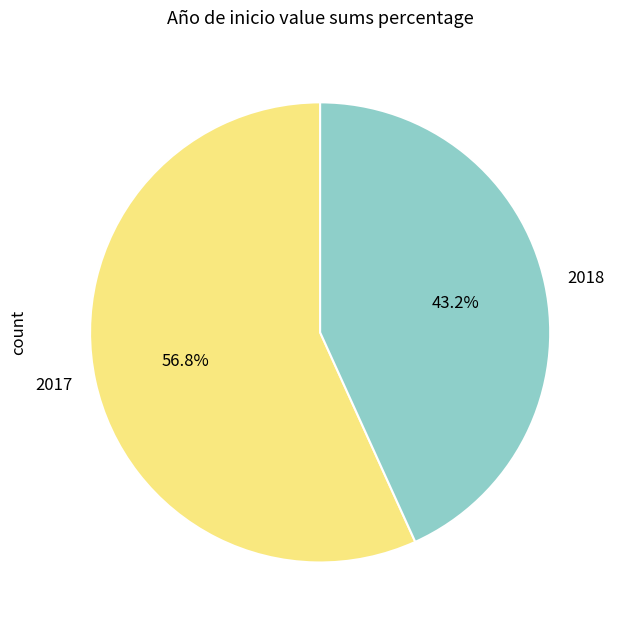

Is there any slice that represents more than half of the pie?

Yes